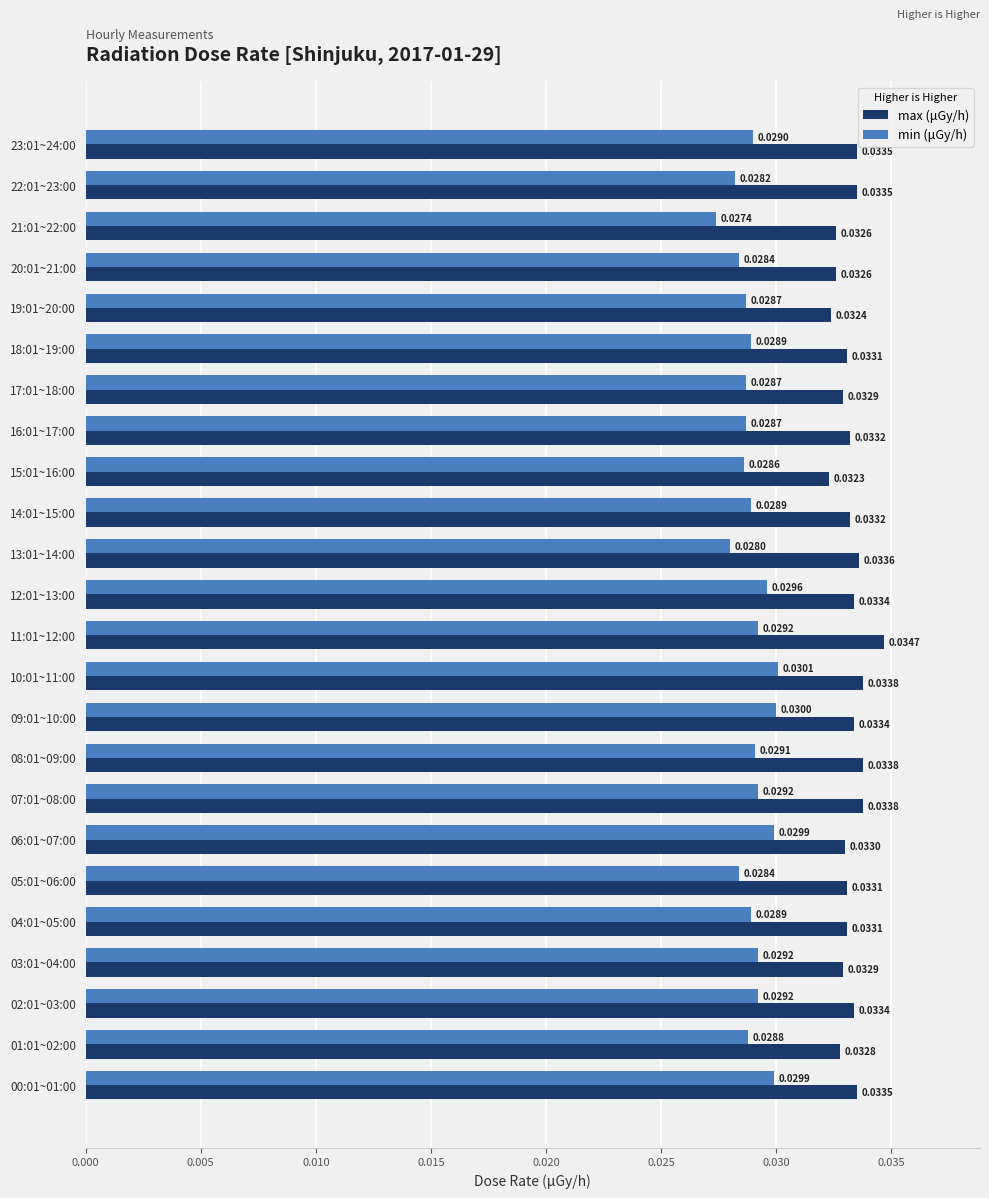

What are all the series names shown in the legend?

max (μGy/h), min (μGy/h)